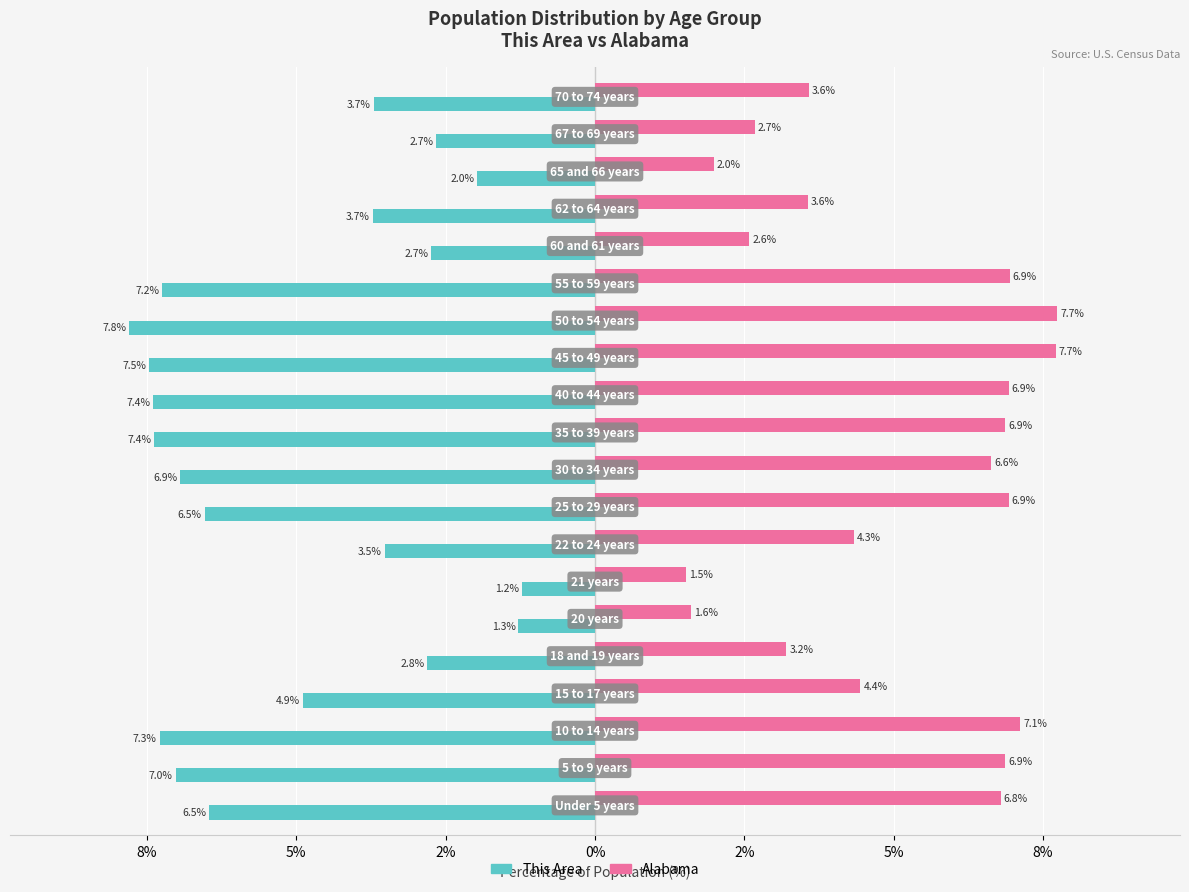

What are all the series names shown in the legend?

This Area, Alabama